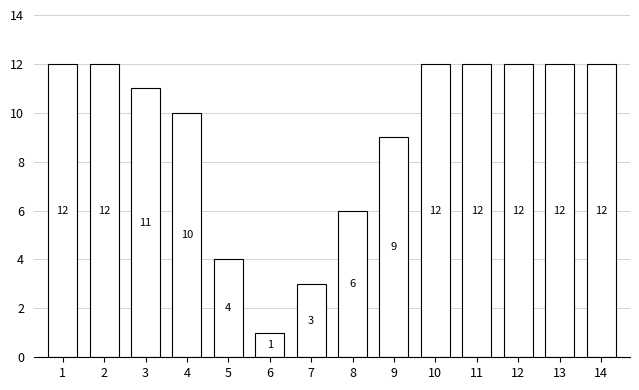

Reading right to left, what are all the values shown in this chart?

12	12	12	12	12	9	6	3	1	4	10	11	12	12